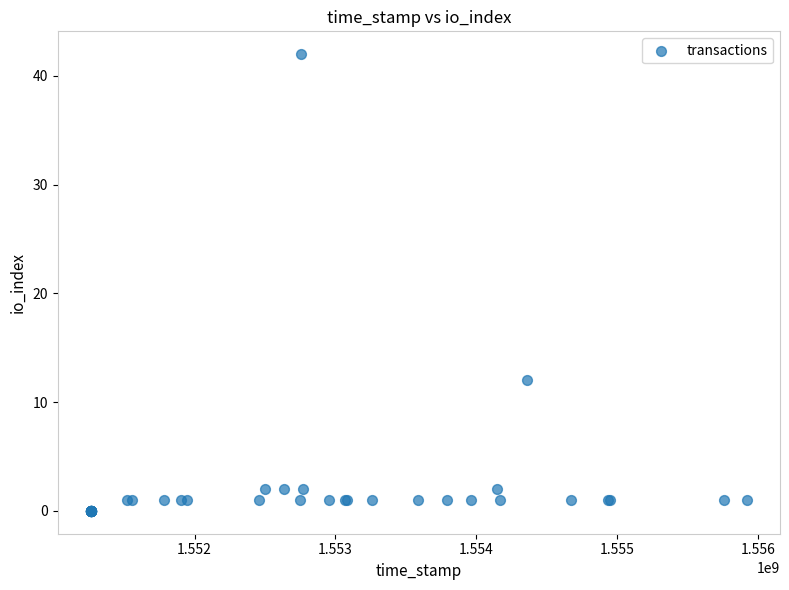

What Y value in the scatter plot is closest to 21?

12